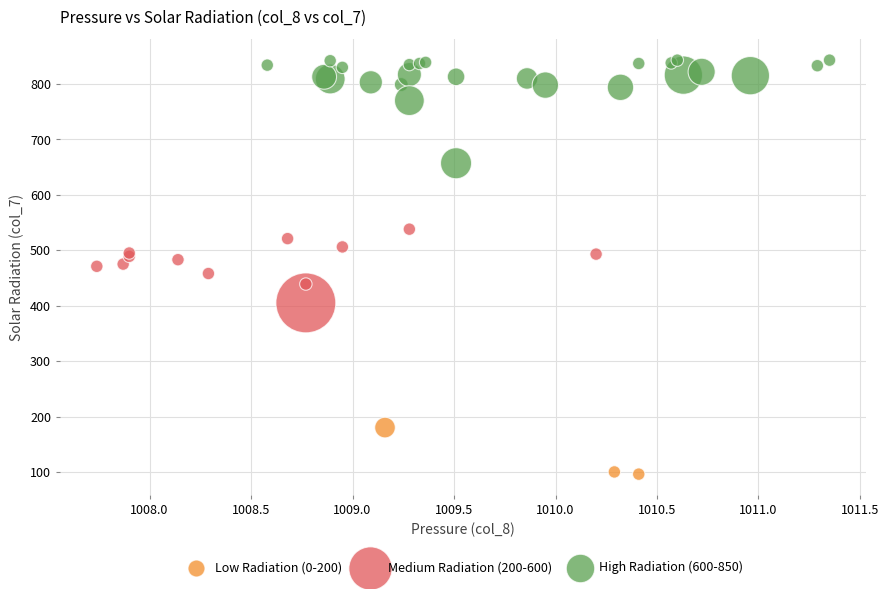

Which series contains the lowest Y value?

Low Radiation (0-200)